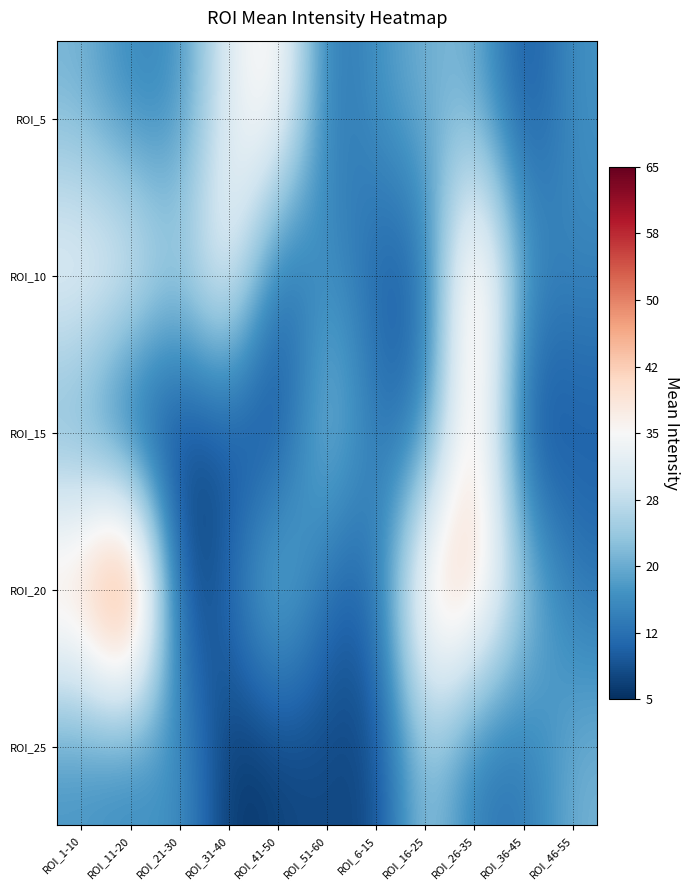

Reading right to left, what are all the values shown in this chart?

ROI_5: ROI_46-55=17	ROI_36-45=8	ROI_26-35=21	ROI_16-25=21	ROI_6-15=17	ROI_51-60=12	ROI_41-50=39	ROI_31-40=32	ROI_21-30=16	ROI_11-20=15	ROI_1-10=21
ROI_10: ROI_46-55=15	ROI_36-45=17	ROI_26-35=48	ROI_16-25=10	ROI_6-15=10	ROI_51-60=18	ROI_41-50=9	ROI_31-40=37	ROI_21-30=24	ROI_11-20=34	ROI_1-10=34
ROI_15: ROI_46-55=10	ROI_36-45=6	ROI_26-35=44	ROI_16-25=13	ROI_6-15=13	ROI_51-60=25	ROI_41-50=7	ROI_31-40=8	ROI_21-30=7	ROI_11-20=5	ROI_1-10=18
ROI_20: ROI_46-55=13	ROI_36-45=25	ROI_26-35=44	ROI_16-25=44	ROI_6-15=11	ROI_51-60=11	ROI_41-50=25	ROI_31-40=12	ROI_21-30=5	ROI_11-20=65	ROI_1-10=44
ROI_25: ROI_46-55=21	ROI_36-45=13	ROI_26-35=13	ROI_16-25=25	ROI_6-15=7	ROI_51-60=8	ROI_41-50=7	ROI_31-40=5	ROI_21-30=18	ROI_11-20=15	ROI_1-10=17